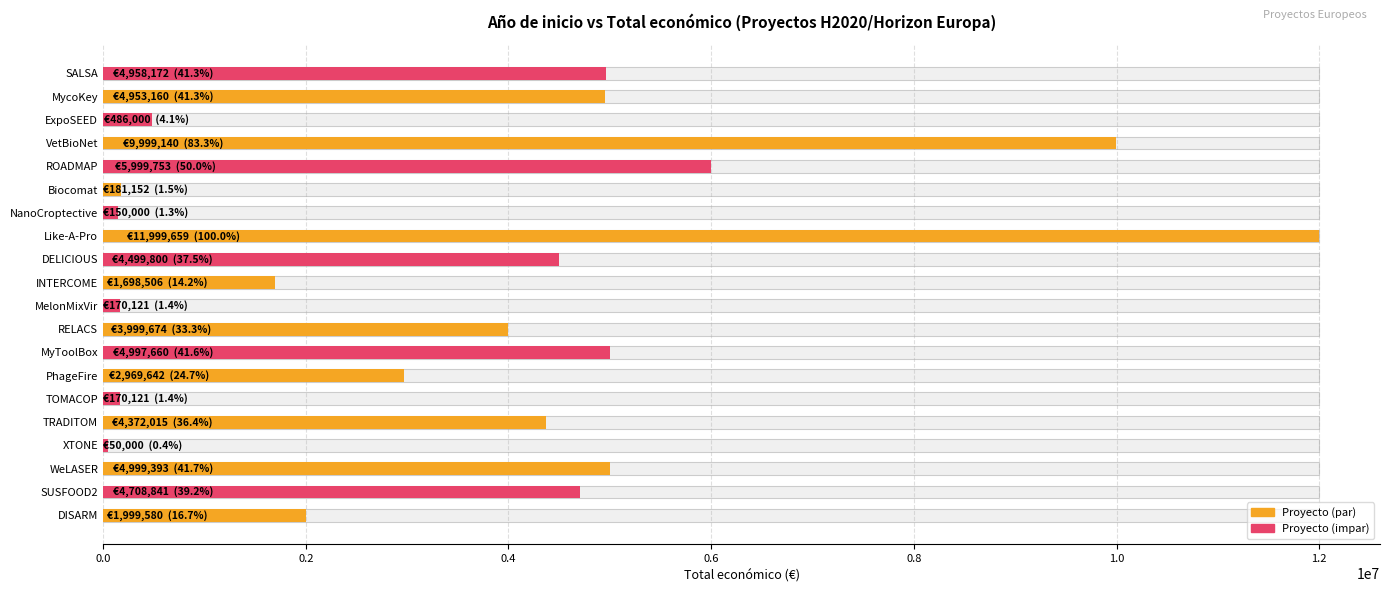

True or false: the data shows 6650272 at SUSFOOD2.

False